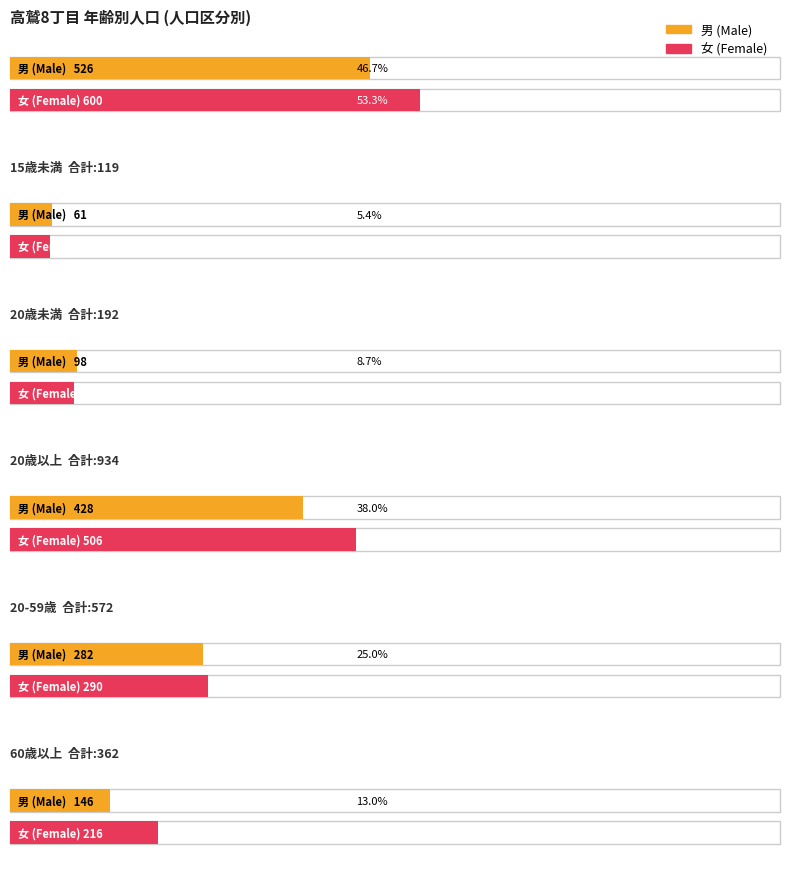

What is the value of the 女 bar at the 3rd from the left?

94